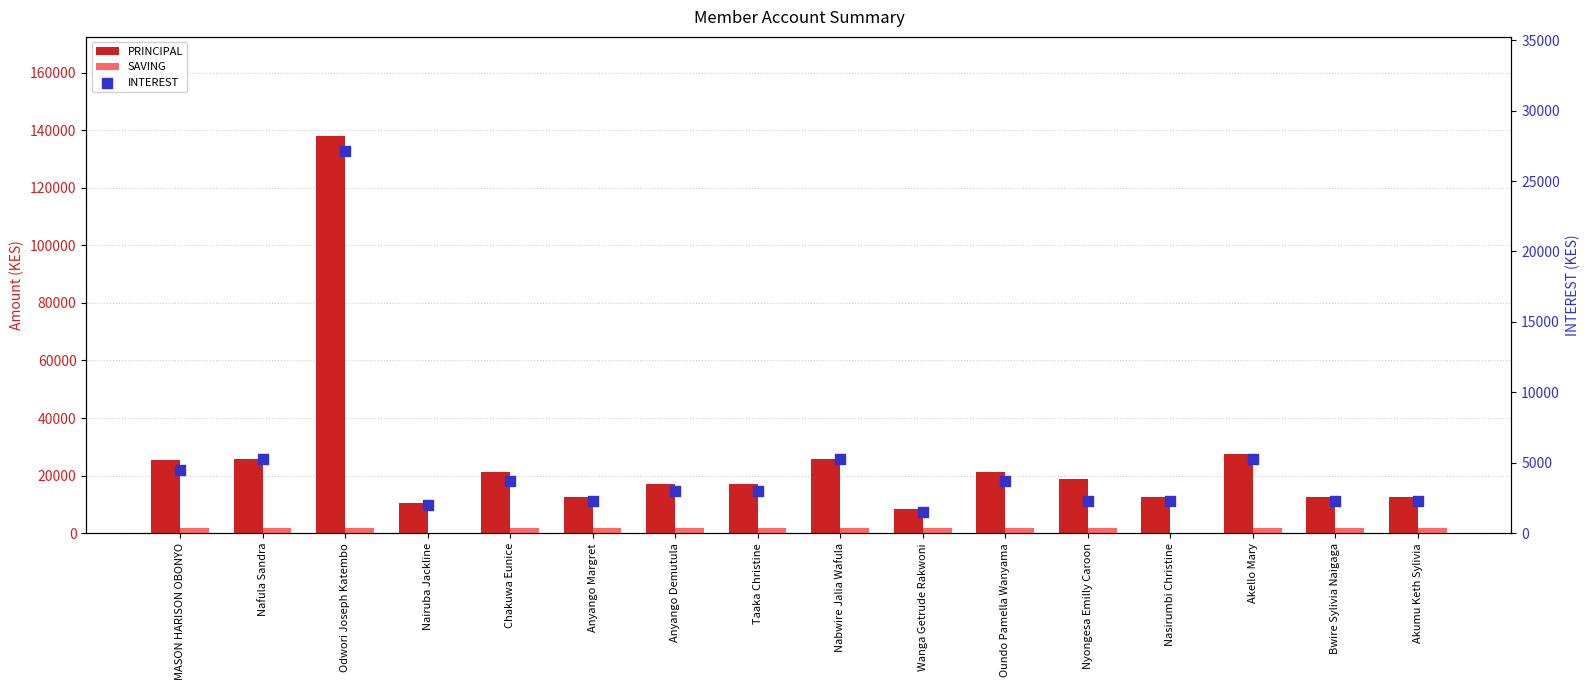

Which series contains the lowest Y value?

SAVING